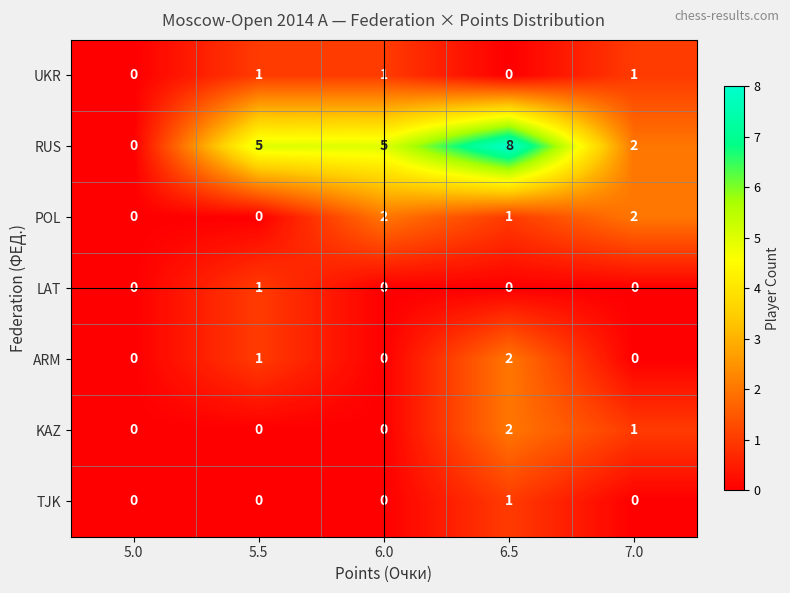

Is it true that RUS equals 8 at 6.5?

True